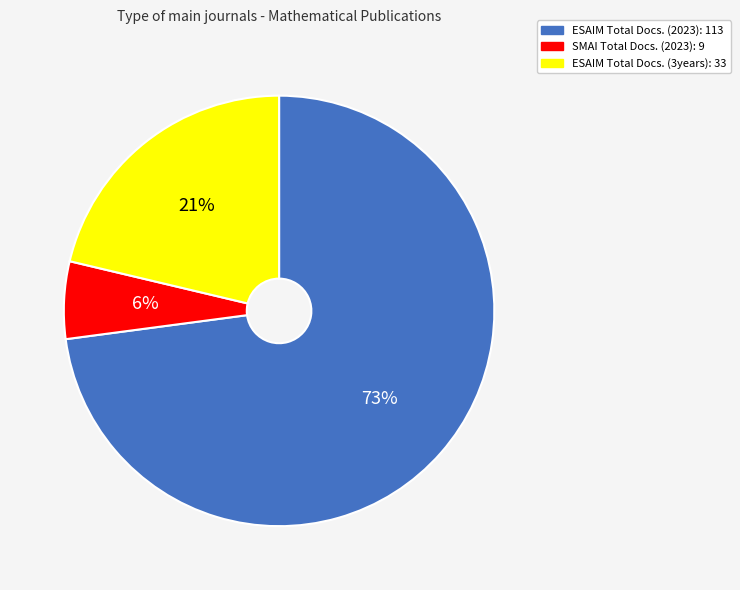

Which has a higher value, ESAIM Total Docs. (2023): 113 or SMAI Total Docs. (2023): 9?

ESAIM Total Docs. (2023): 113